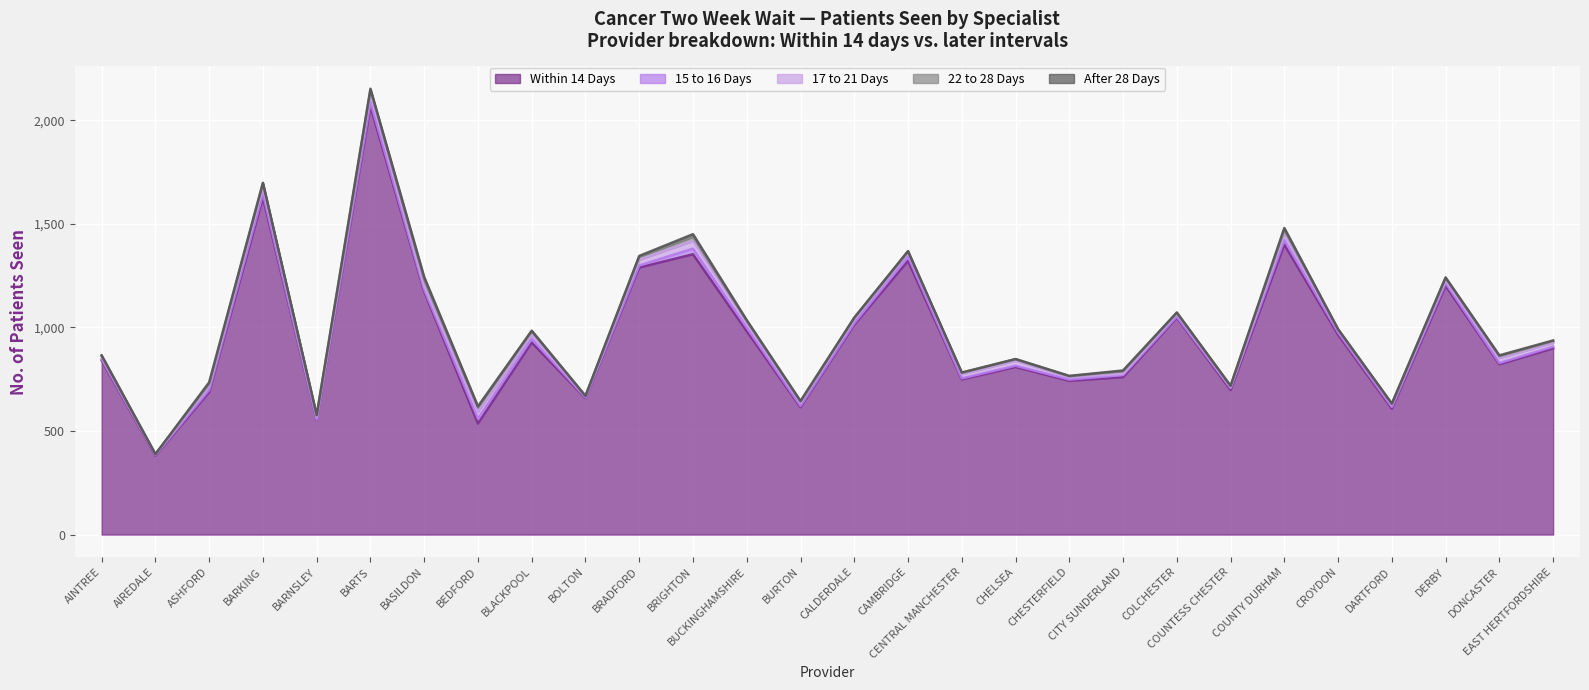

True or false: 22 to 28 Days has more than 1 interior local peaks.

True